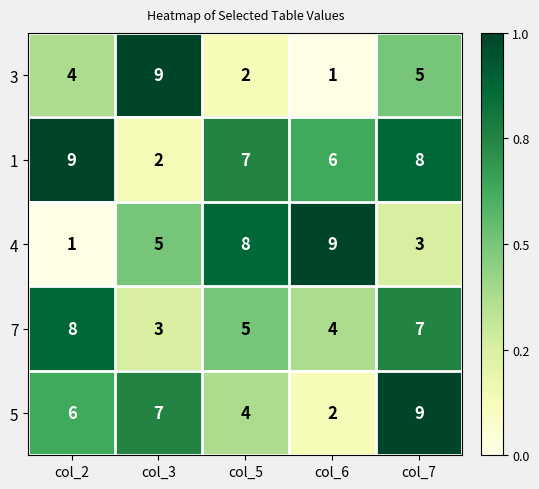

Count the 1 values in the range 6 to 8.

3